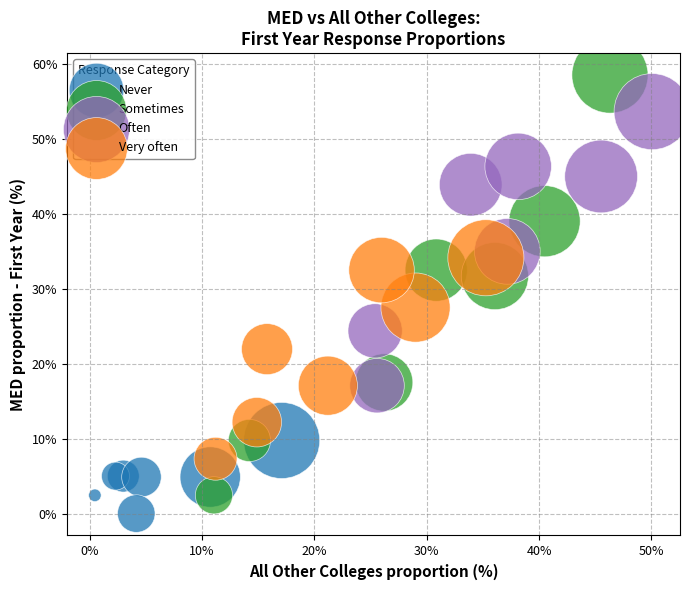

Which series reaches the maximum Y coordinate?

Sometimes